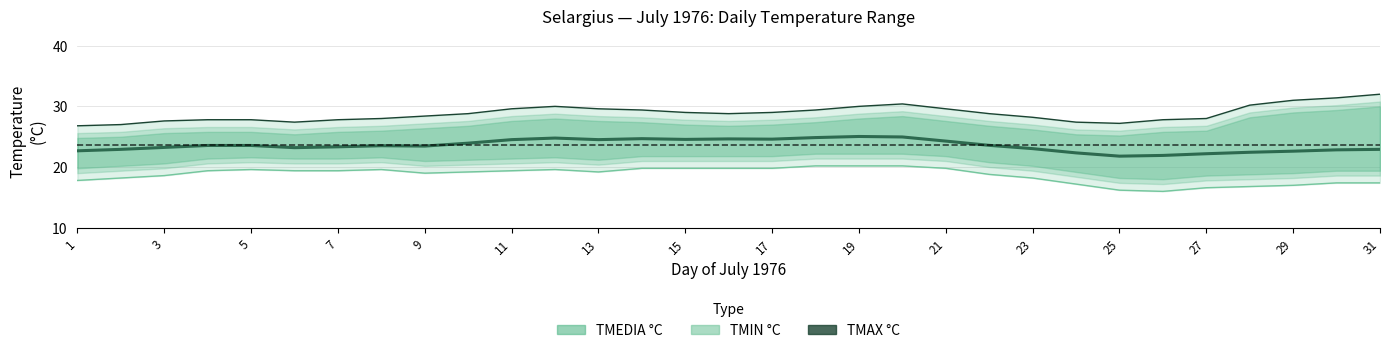

Is it true that TMEDIA °C equals 9.6 at 1?

False